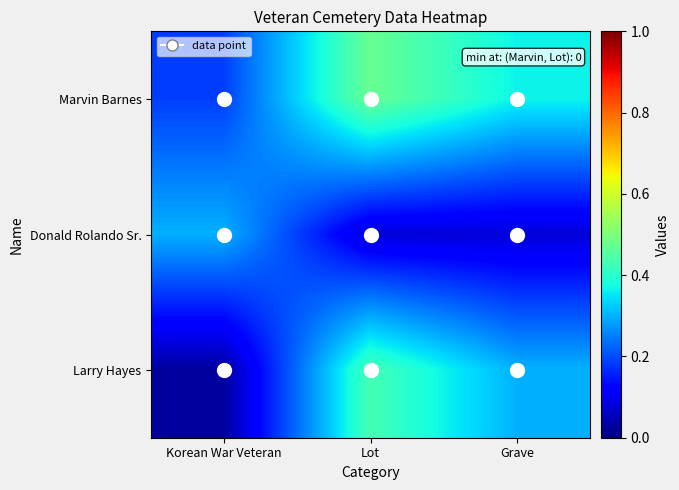

Between Korean War Veteran and Lot, which series saw the biggest shift?

Larry Hayes